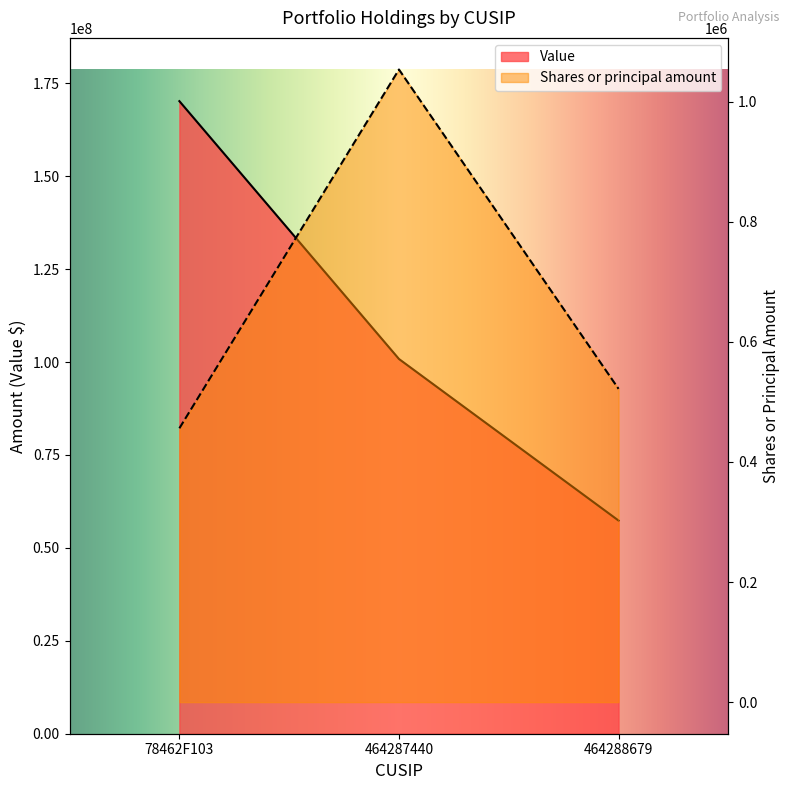

Rank the categories by Shares or principal amount value from highest to lowest.

464287440, 464288679, 78462F103